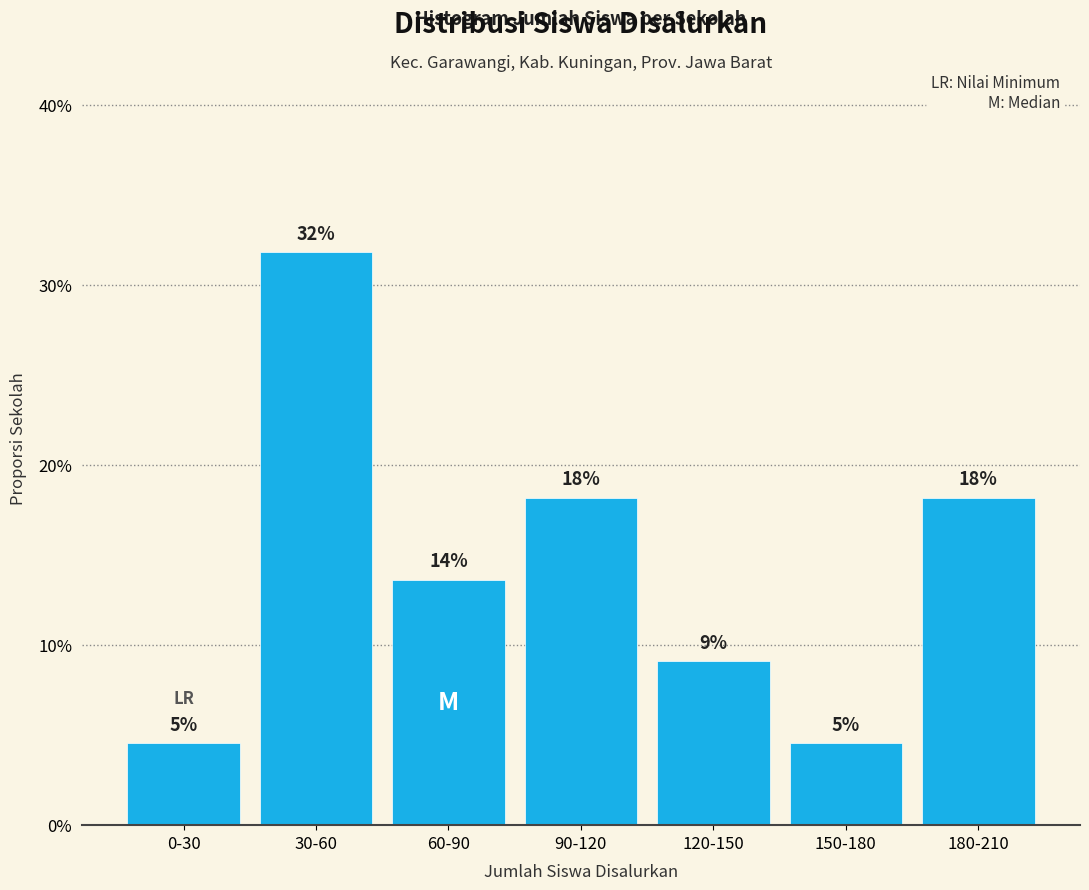

Are the bars horizontal?

No